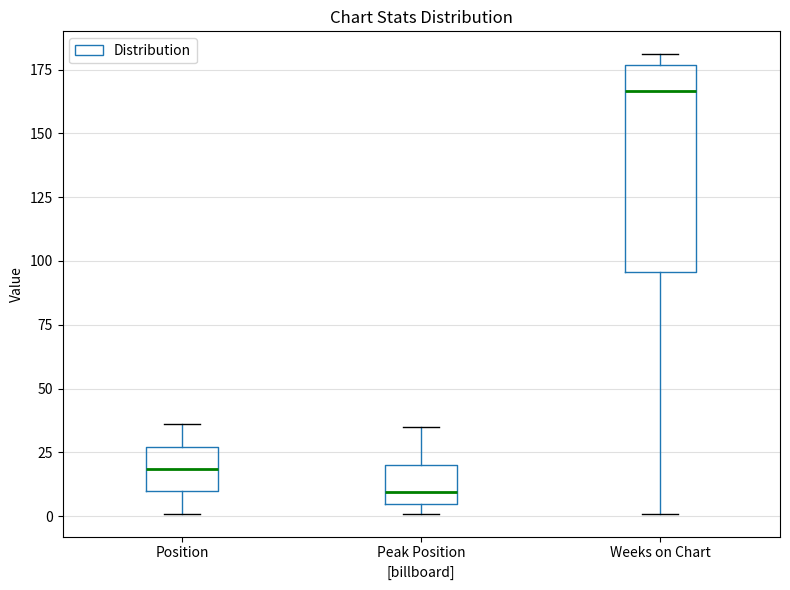

Comparing the boxes themselves (not the whiskers), which one is the tallest?

Weeks on Chart